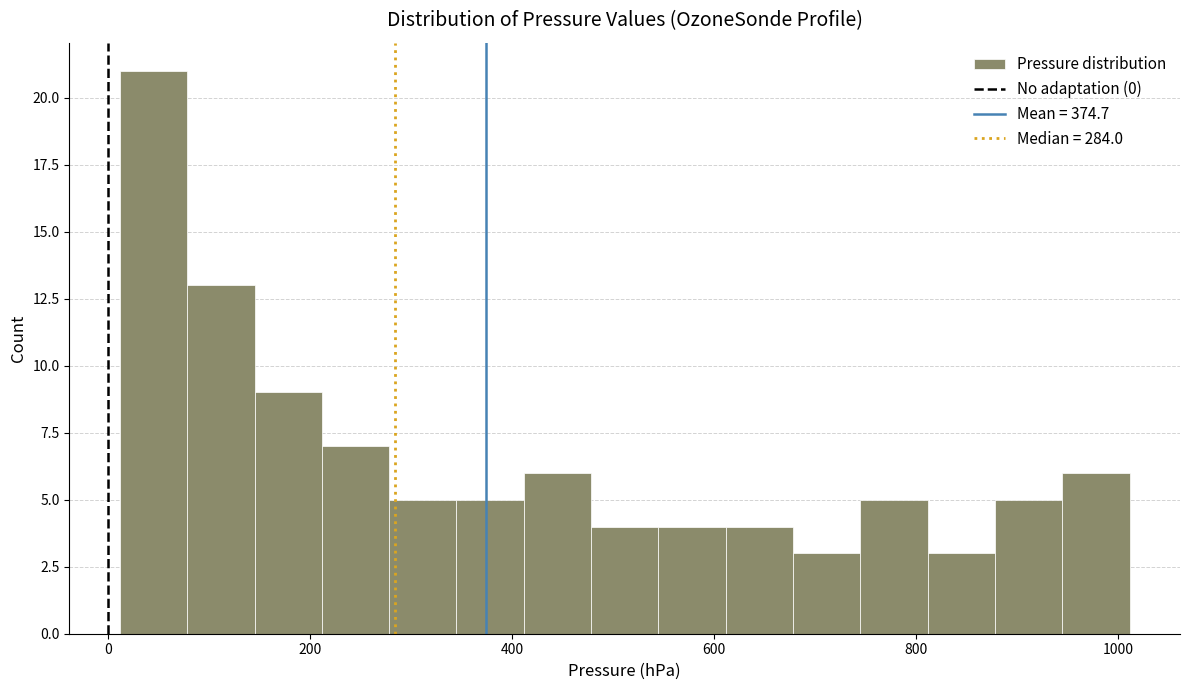

Read against the x-axis, roughly where is the centre of the tallest bar?

40